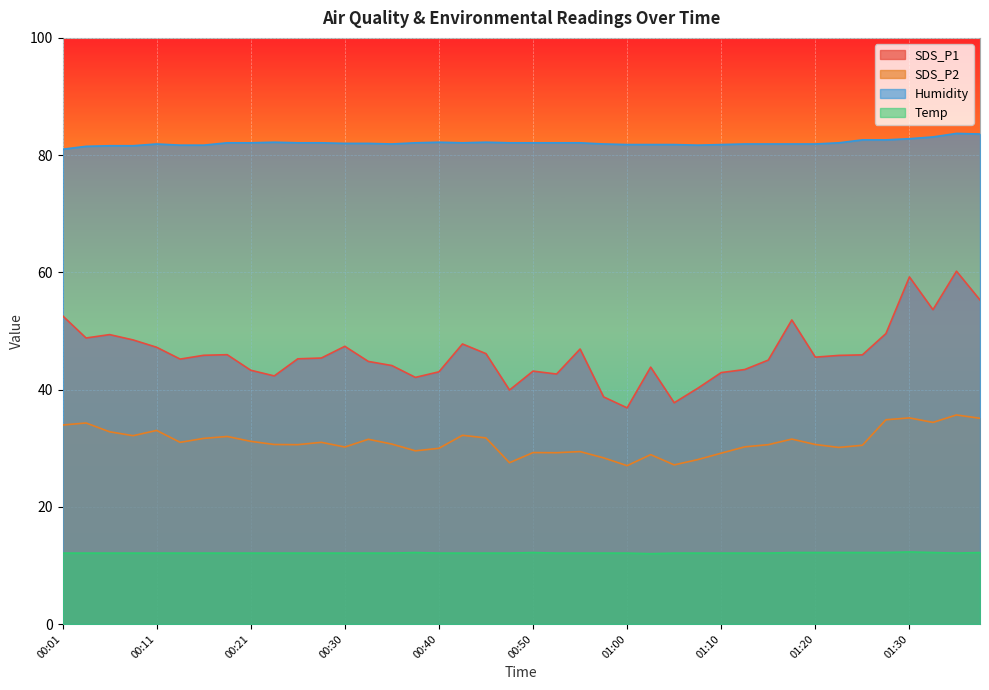

How many interior local peaks does the Humidity series have?

5